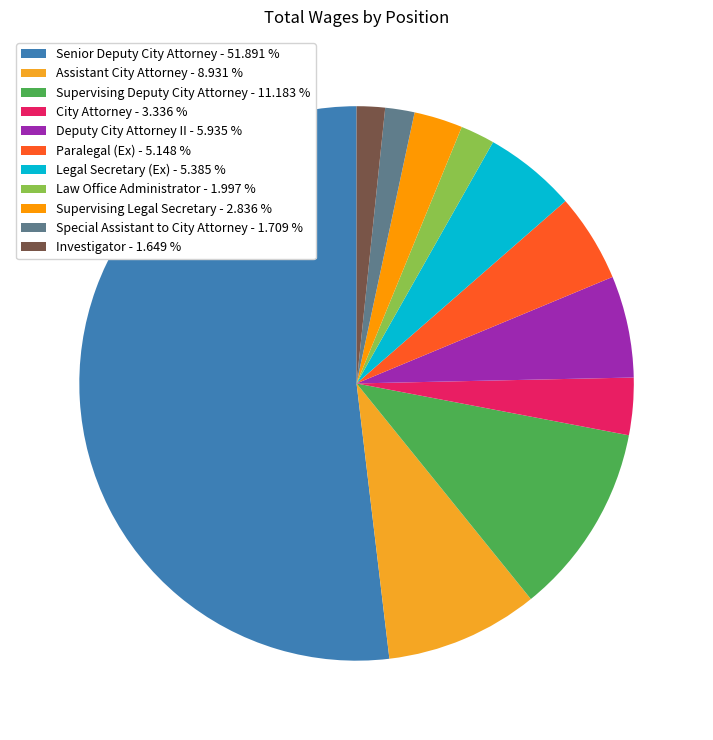

What percentage is the Paralegal (Ex) slice, to the nearest percent?

5%